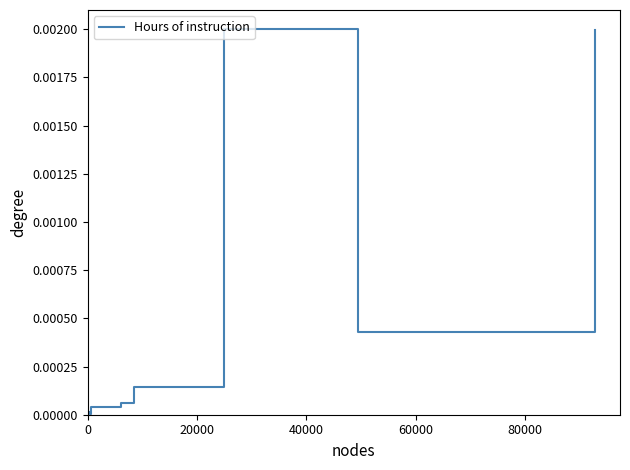

How many lines are shown in the chart?

1